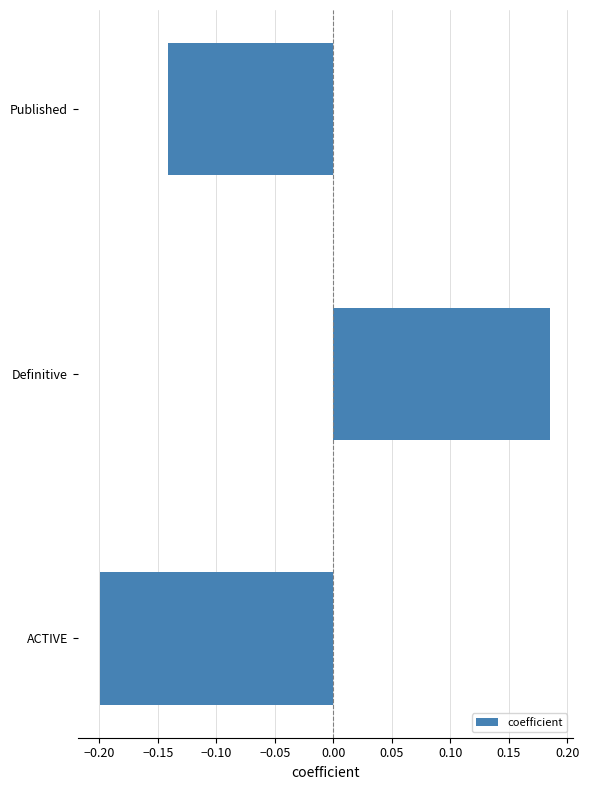

Is it true that the value at ACTIVE is -0.1?

False